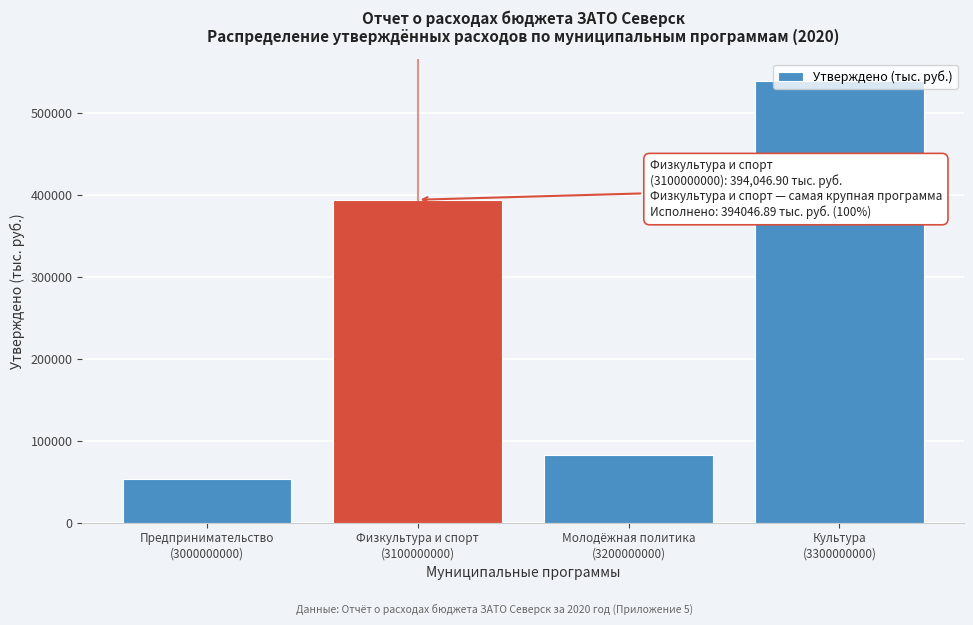

What is the minimum value shown in the chart?

53221.2